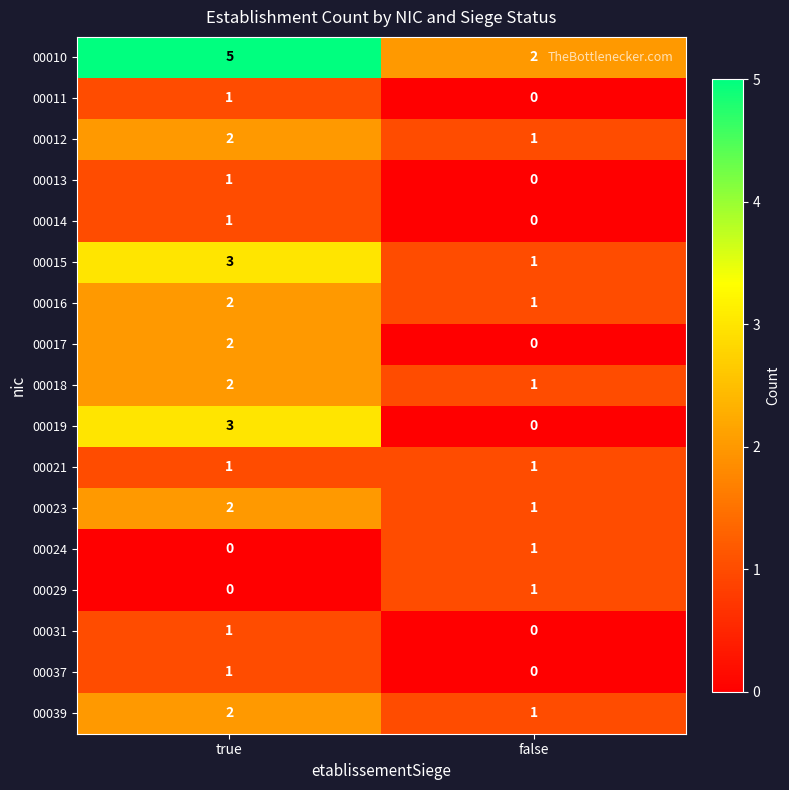

The 00017 series shows 1 at true. True or false?

False